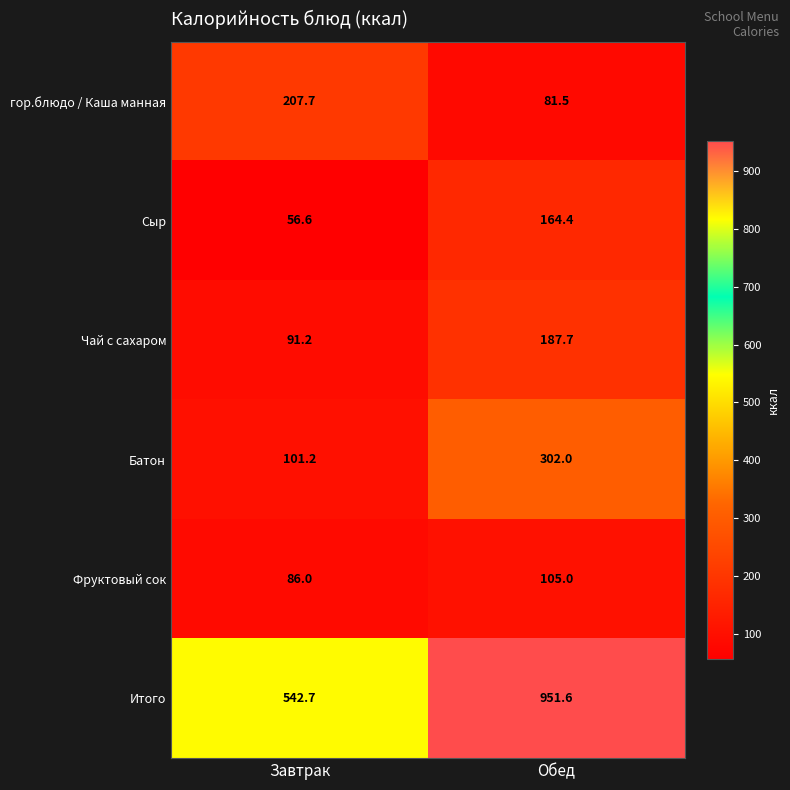

Which series changed the most between Завтрак and Обед?

Итого